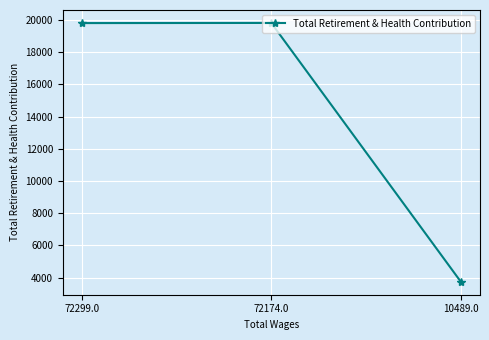

The value at 10489.0 is 1118. True or false?

False